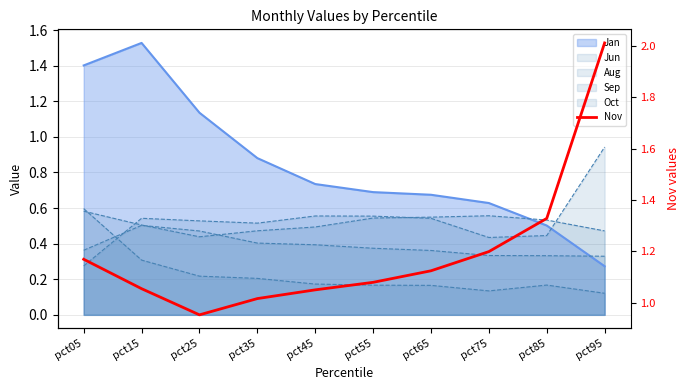

Where does the data first go above 1?

pct05